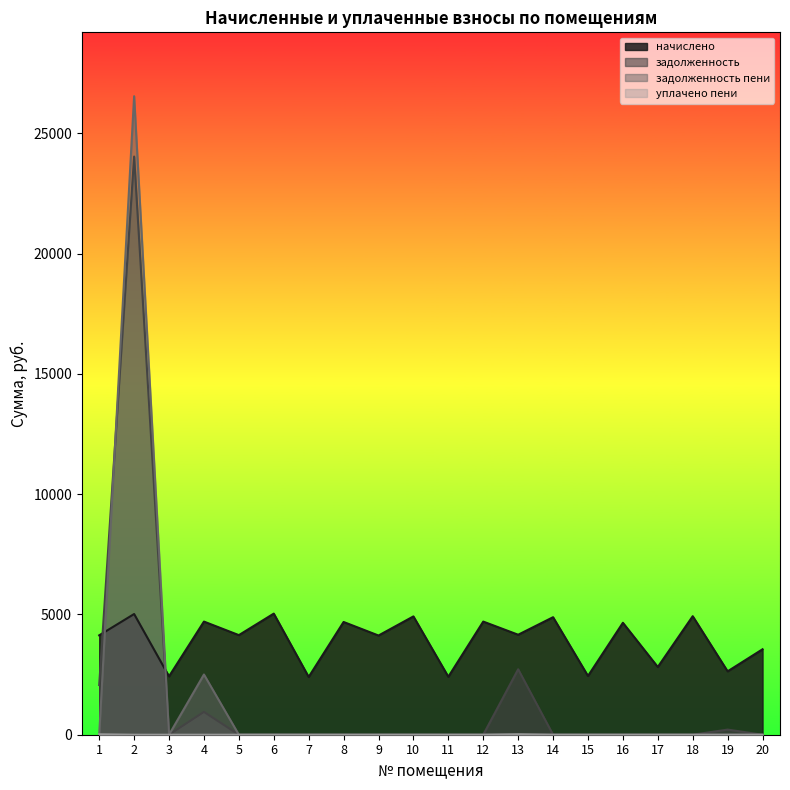

True or false: начислено has more than 1 points higher than both neighbors.

True